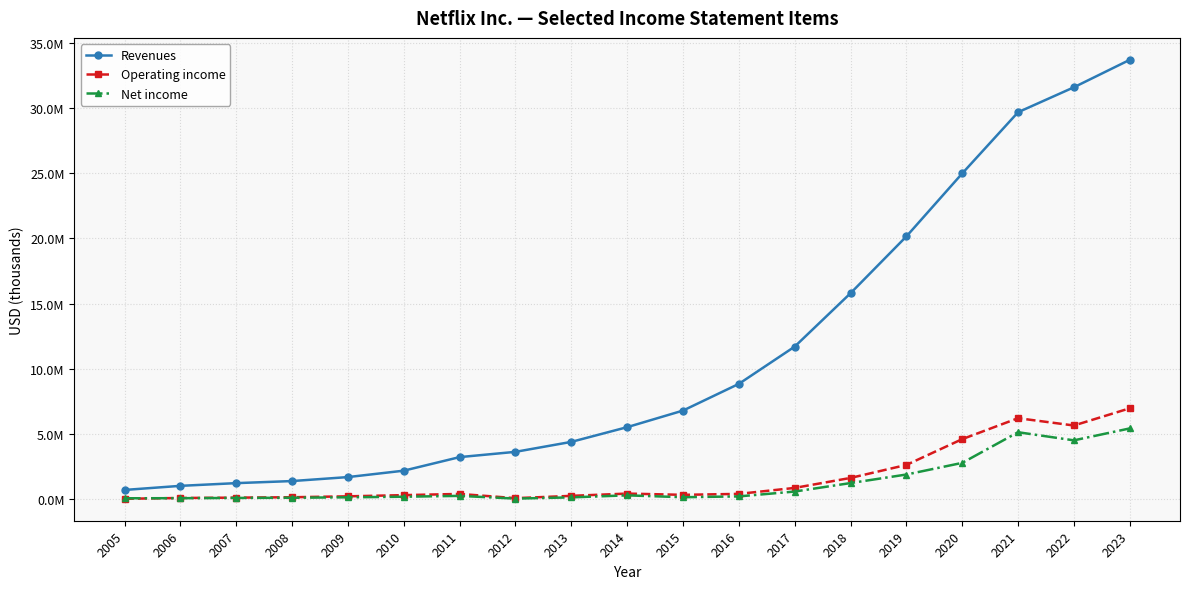

What are all the series names shown in the legend?

Revenues, Operating income, Net income